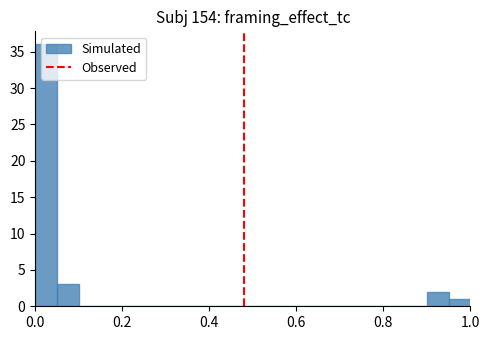

Read against the x-axis, roughly where is the centre of the tallest bar?

0.02